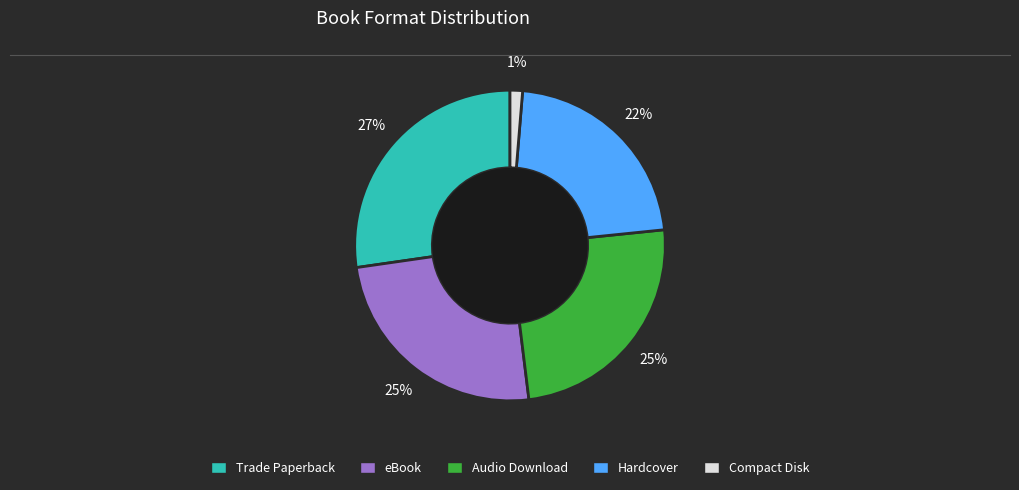

To the nearest percent, what is the difference between the largest and smallest slice percentages?

26%